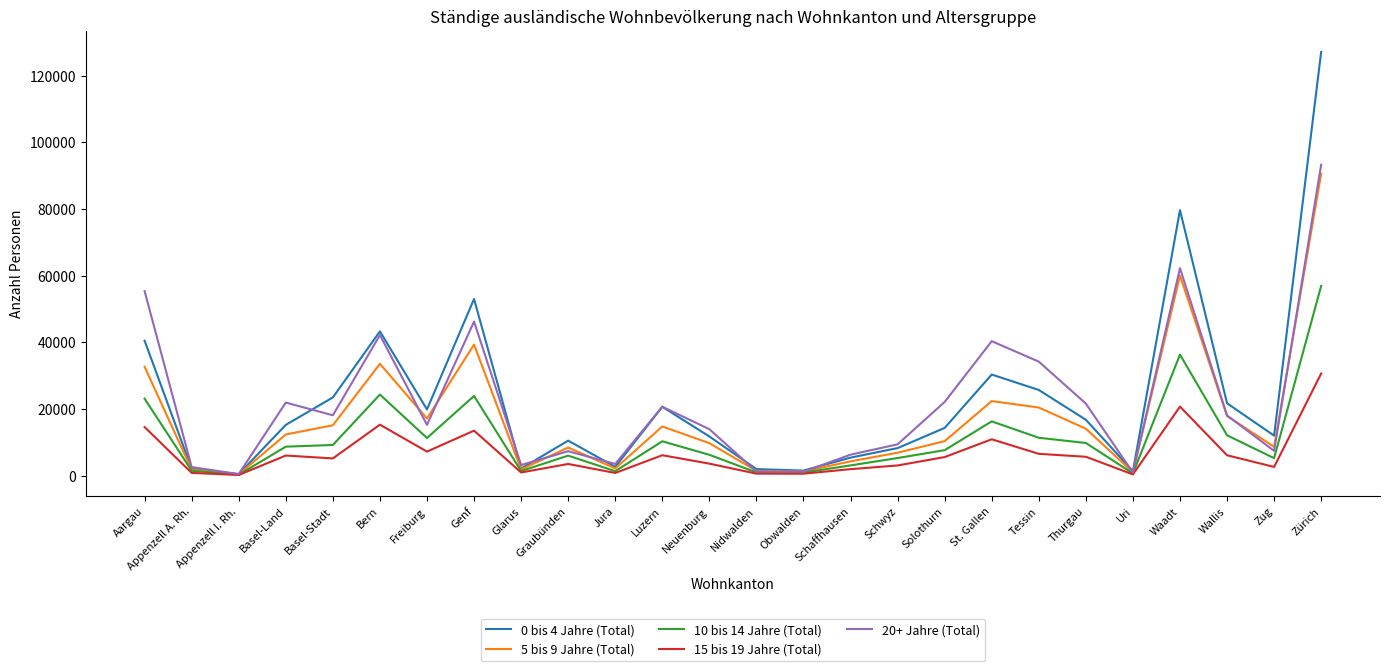

List the series in order of their peak value, highest first.

0 bis 4 Jahre (Total), 20+ Jahre (Total), 5 bis 9 Jahre (Total), 10 bis 14 Jahre (Total), 15 bis 19 Jahre (Total)